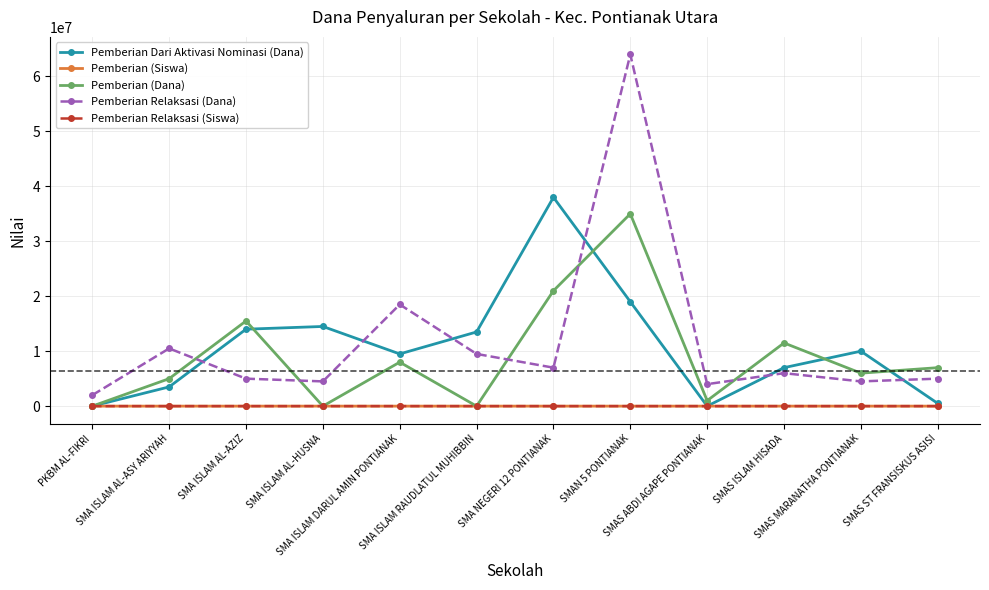

What is the maximum value shown in the chart?

64000000